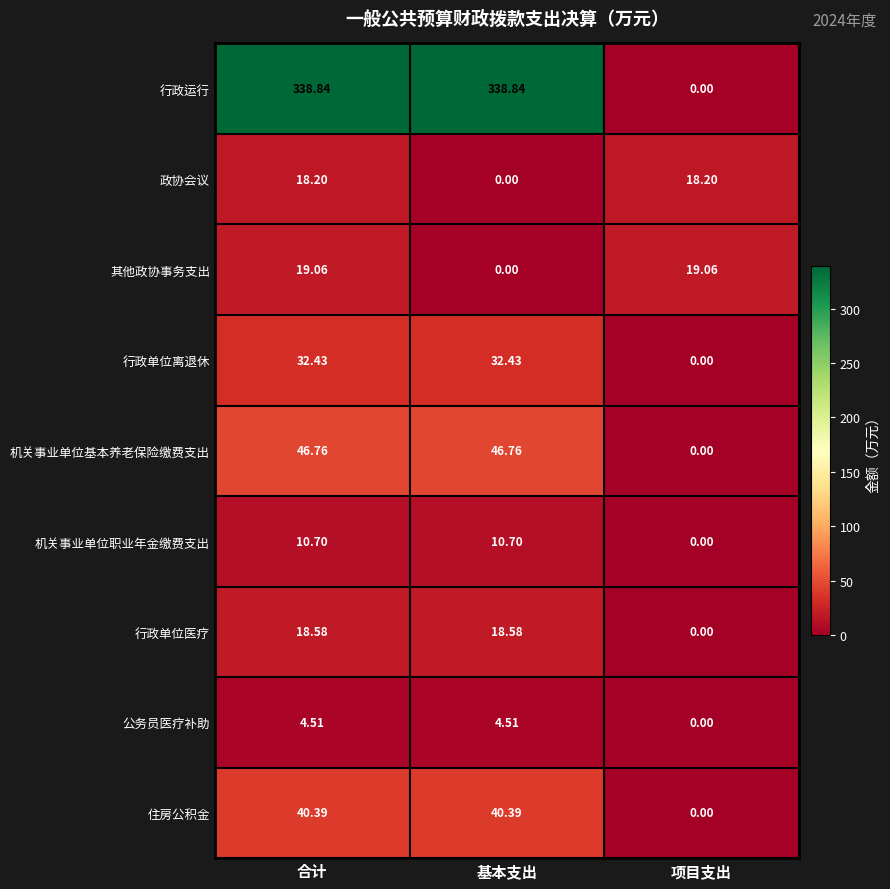

How many data points in 行政运行 are above 338?

2